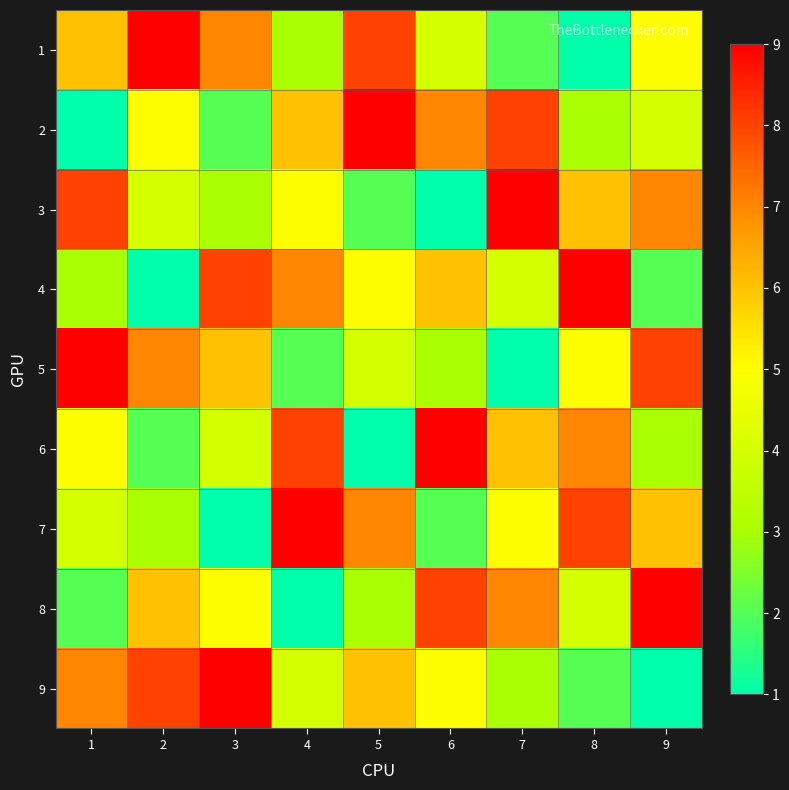

At which category is the sum across all series the highest?

1